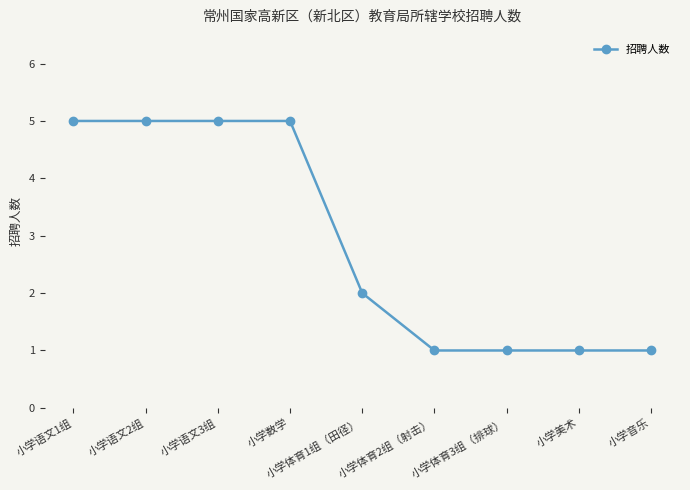

What is the label of the 8th point from the right?

小学语文2组